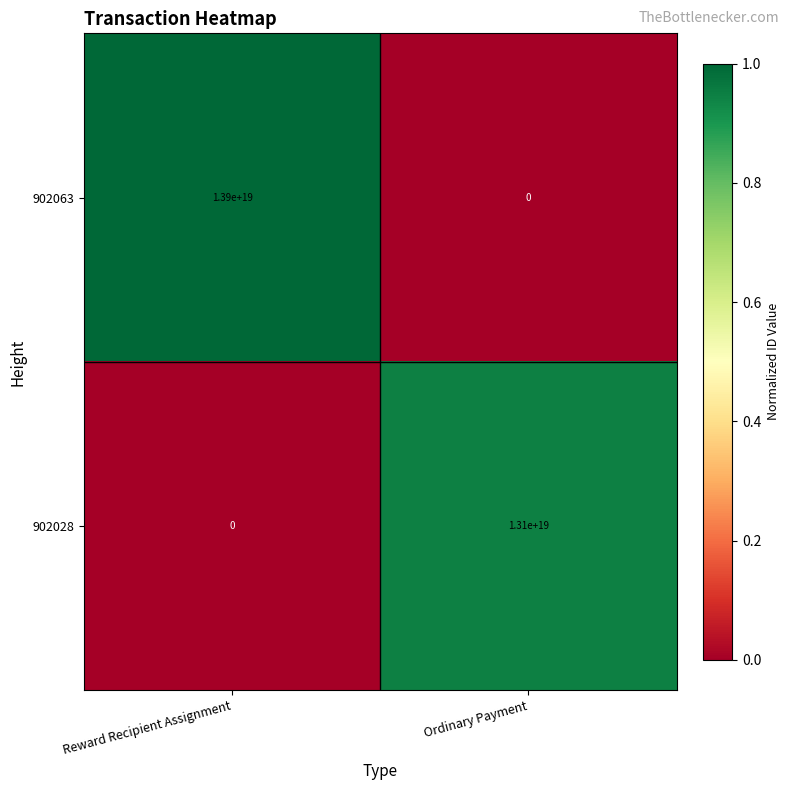

Rank the series by their maximum value, from highest to lowest.

902063, 902028